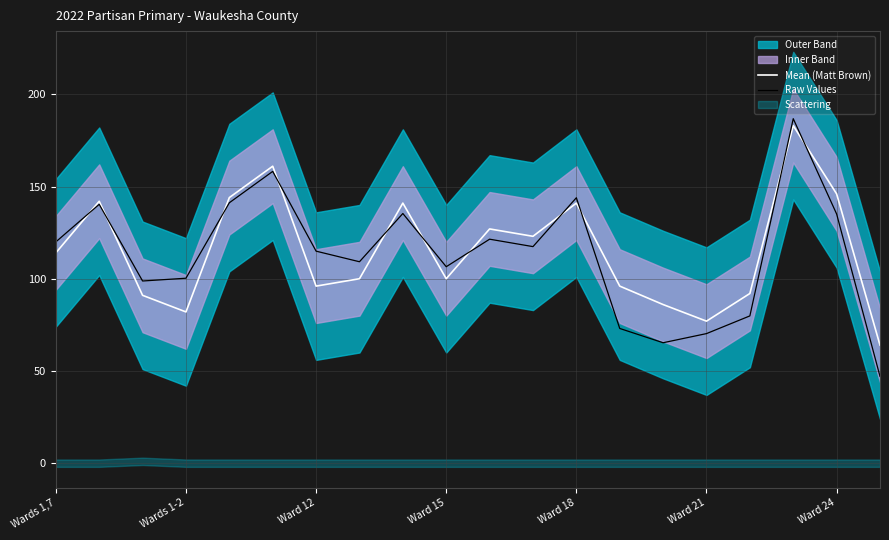

What is the maximum value for Mean (Matt Brown)?

183.0